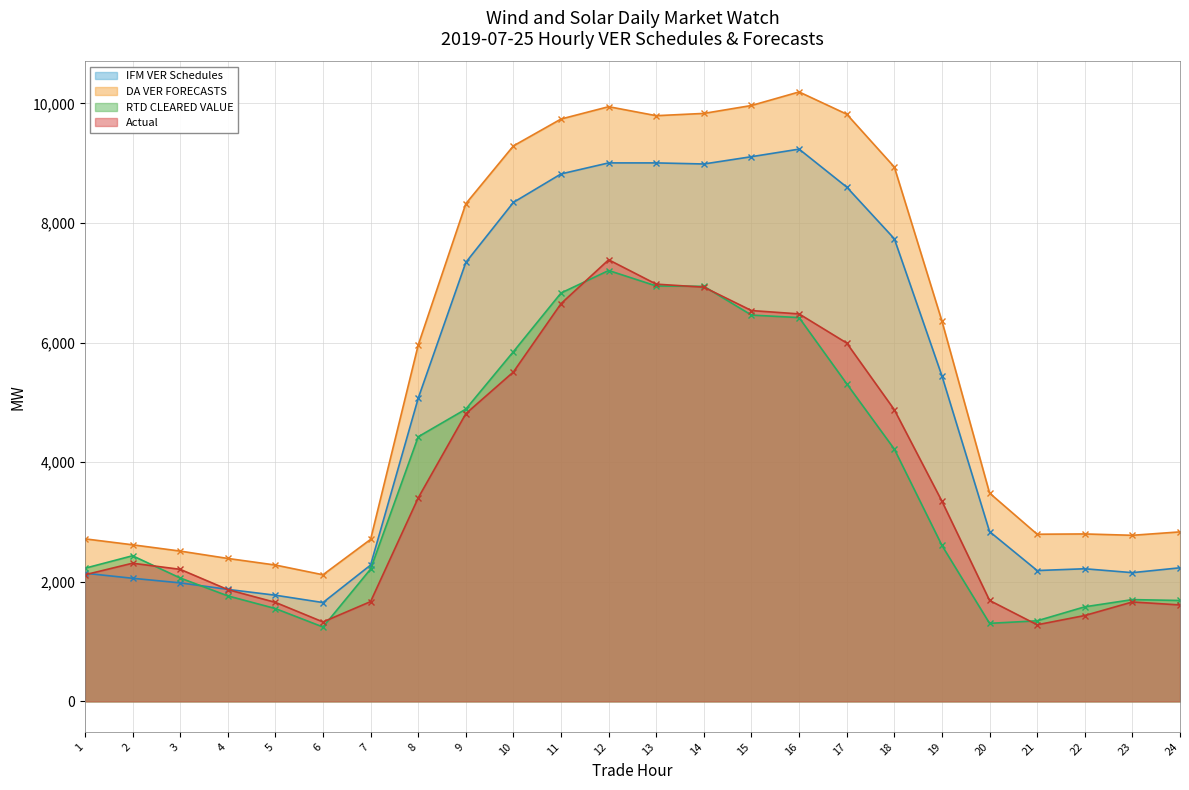

What is the sum of all RTD CLEARED VALUE values?

89209.8